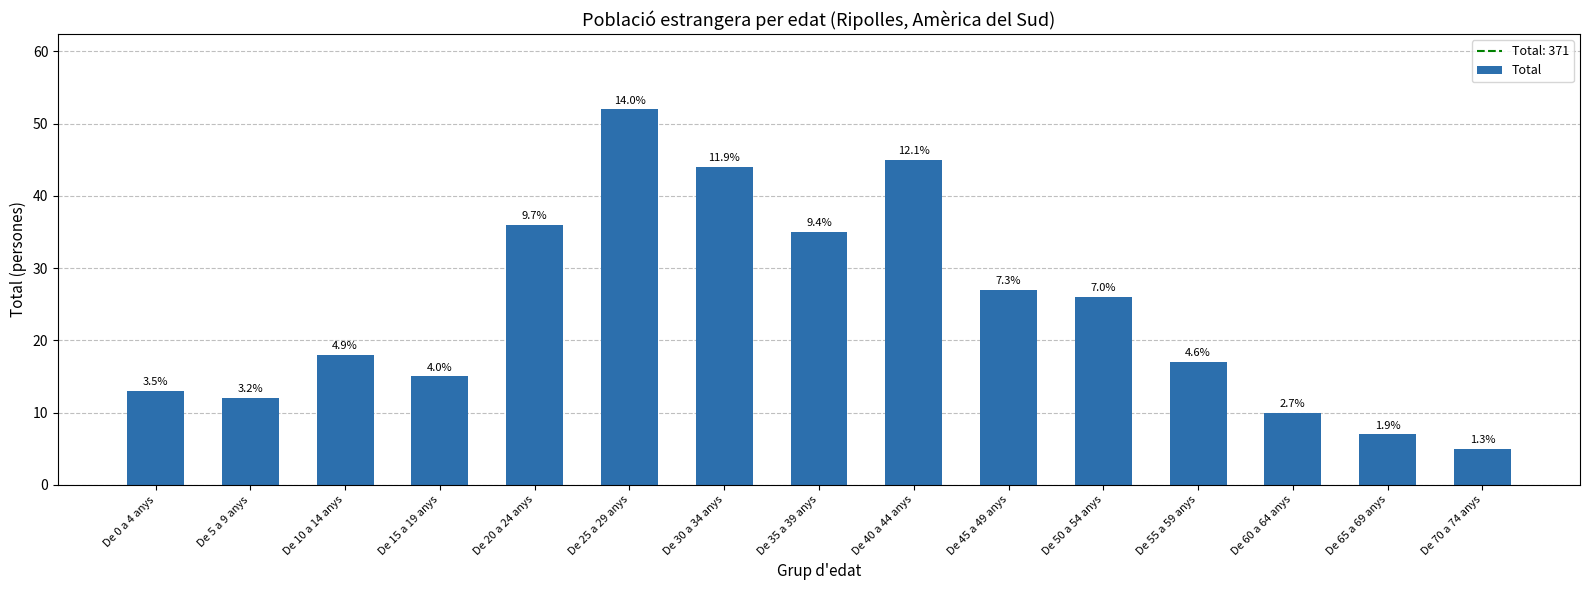

Which label corresponds to the smallest value in the chart?

De 70 a 74 anys